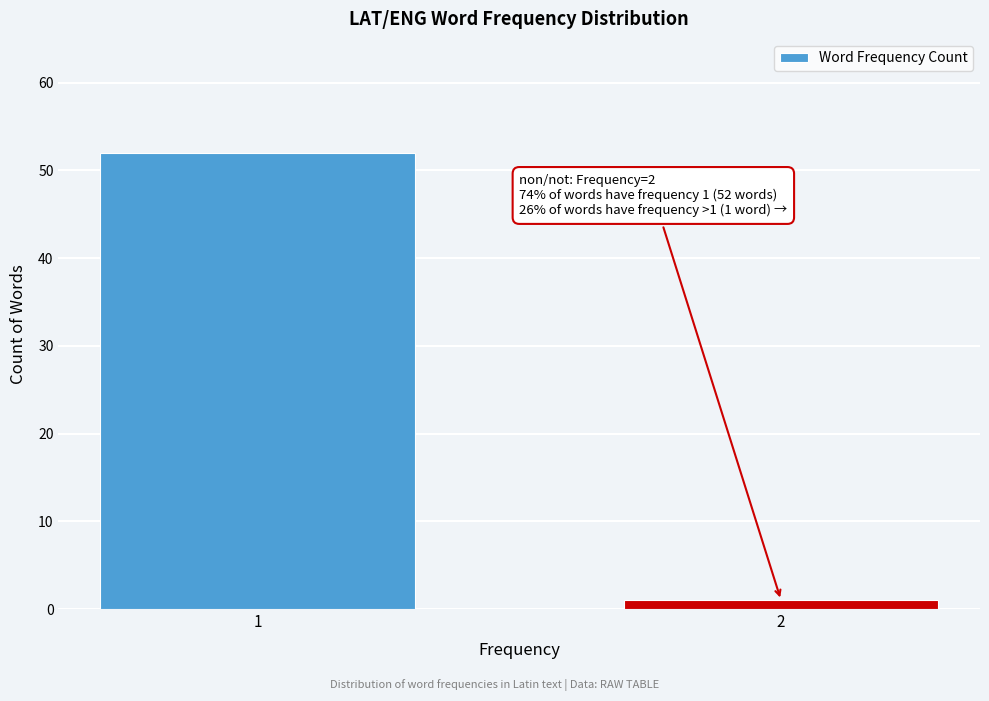

Reading right to left, what are all the values shown in this chart?

2=1	1=52